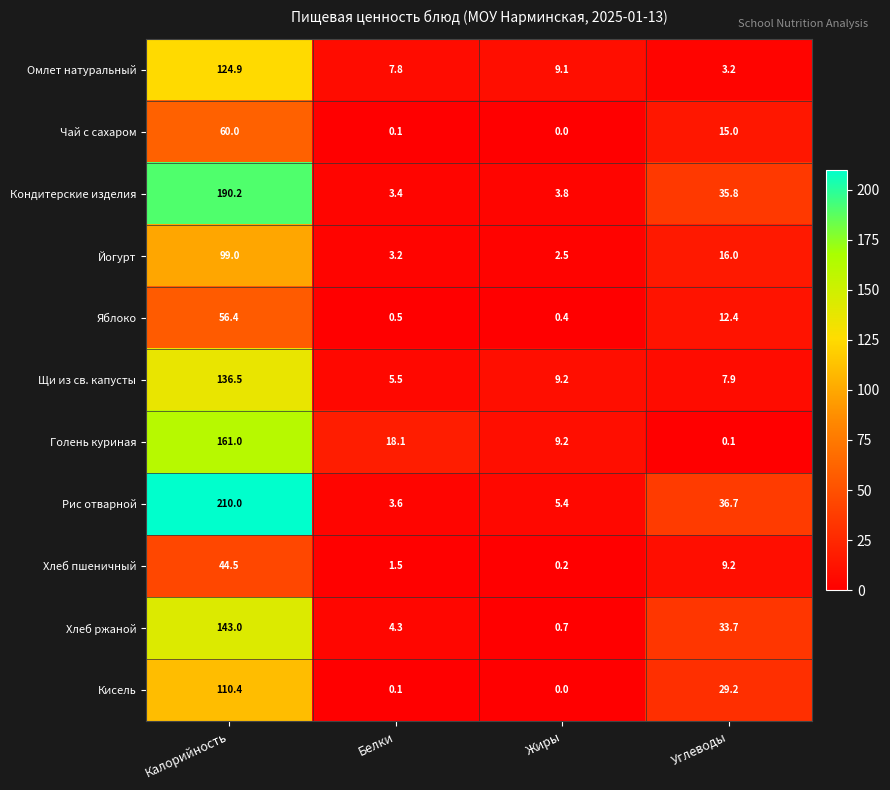

Where does the Кондитерские изделия series first go above 35?

Калорийность